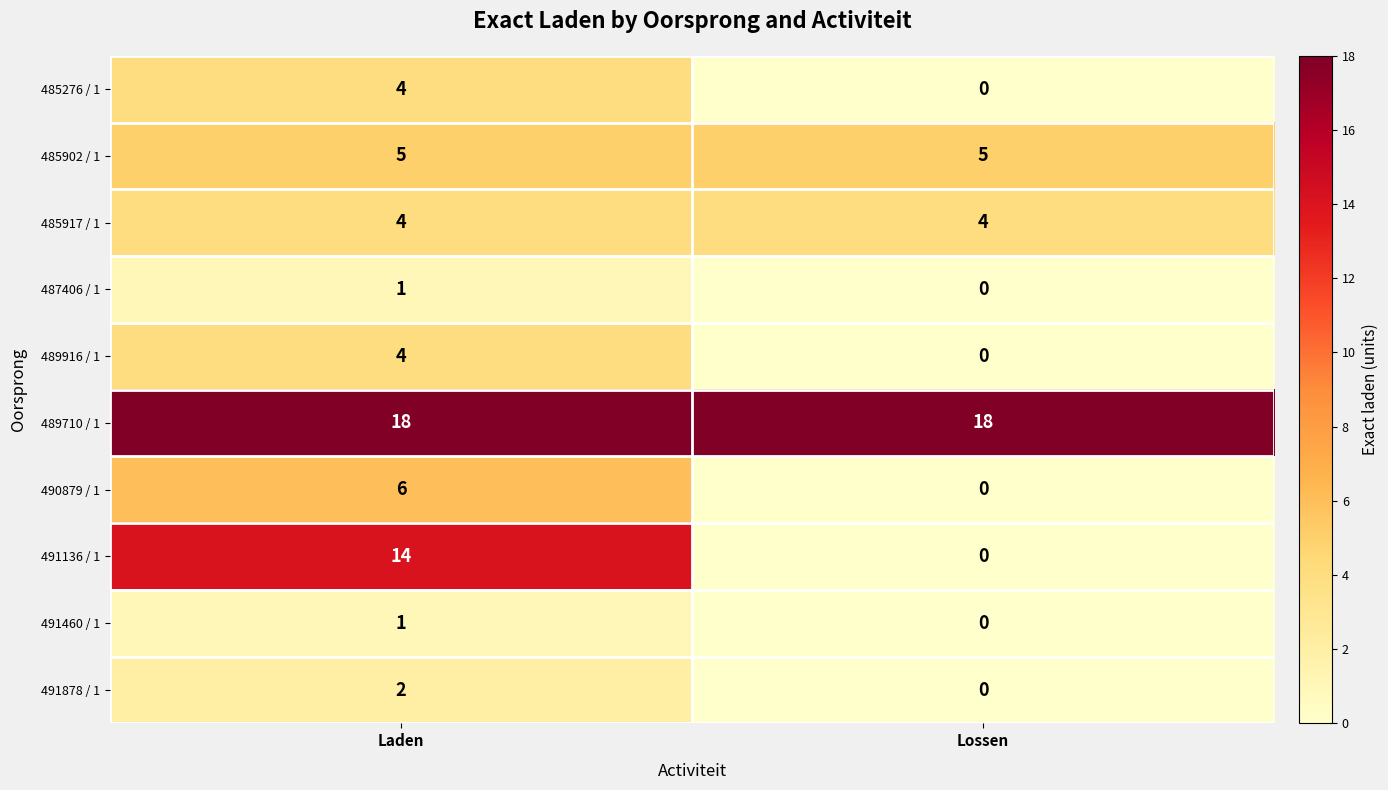

How many positive values does the 489916 / 1 series have?

1